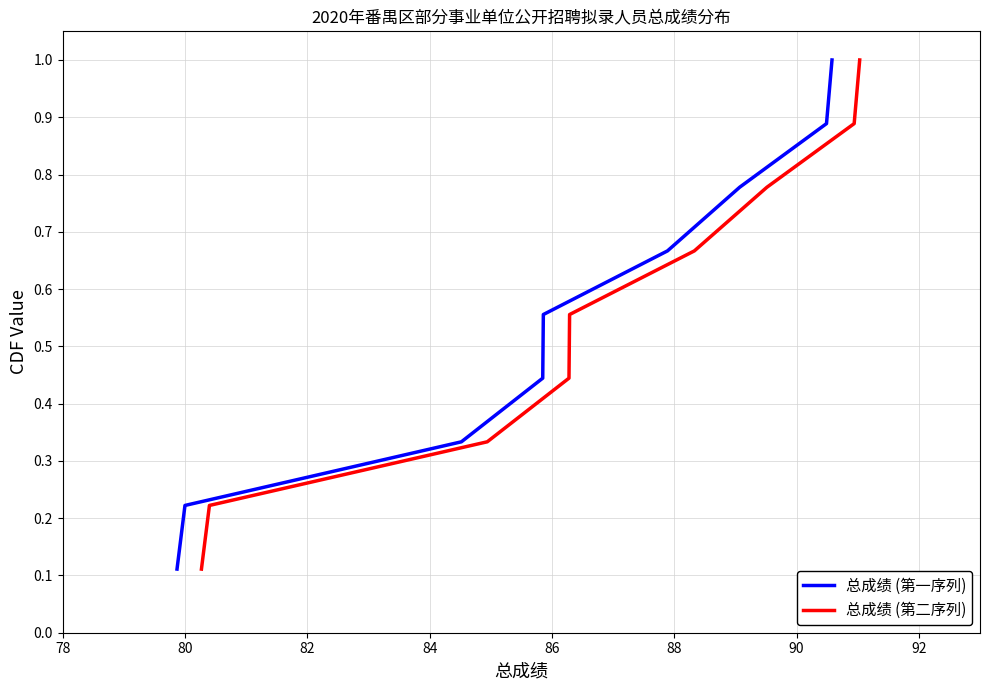

List the series in order of their peak value, highest first.

总成绩 (第一序列), 总成绩 (第二序列)